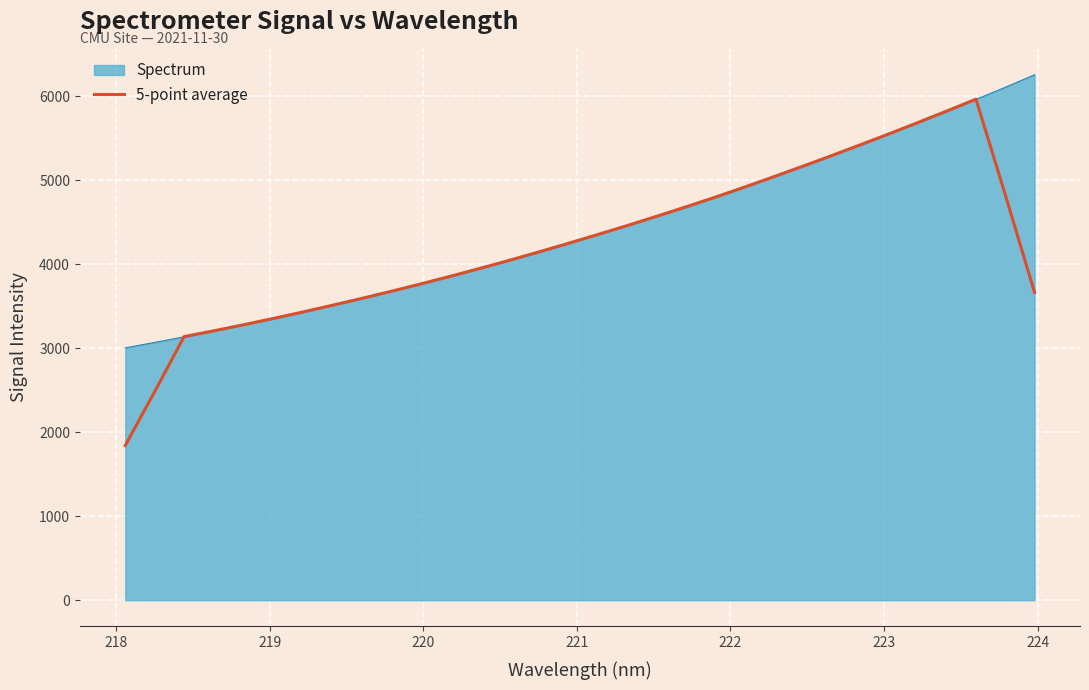

How many lines are shown in the chart?

2